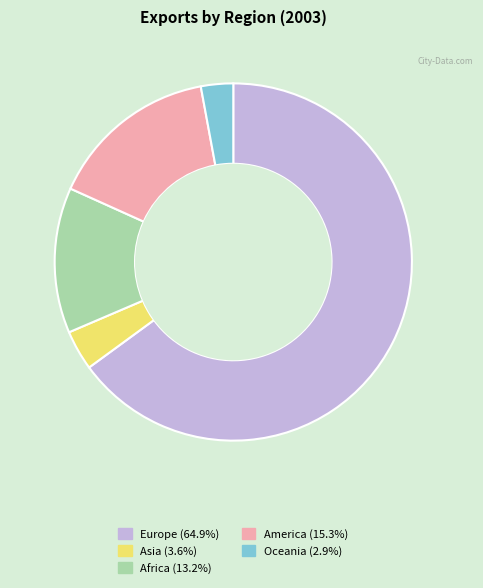

Which slice is the smallest?

Oceania